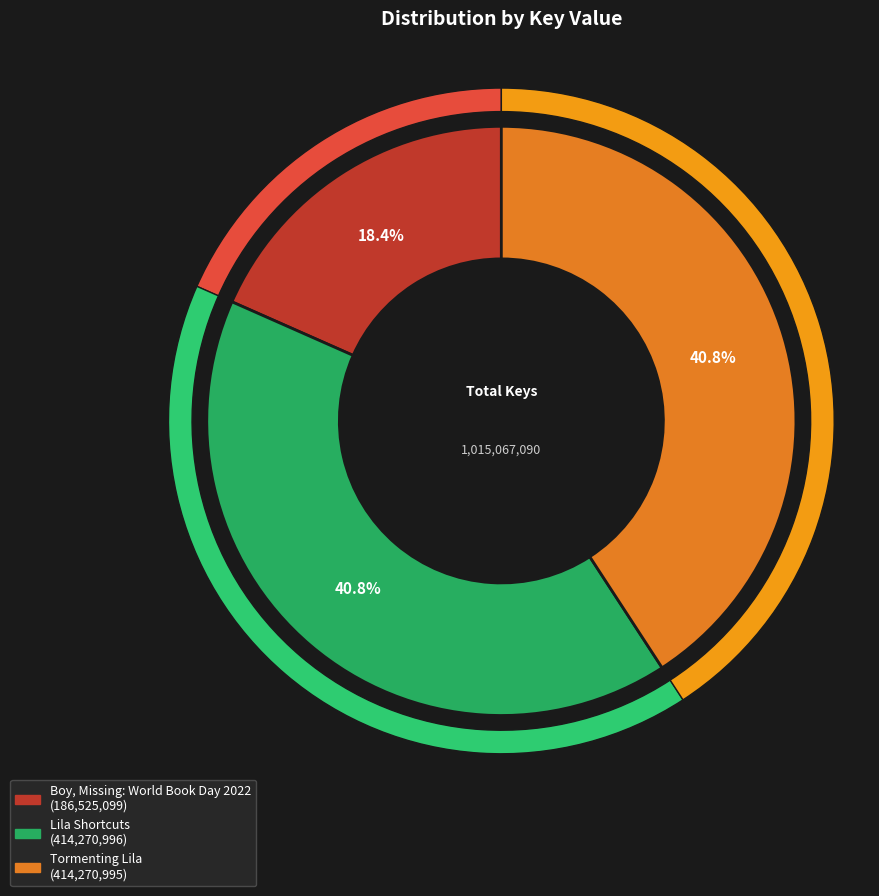

To the nearest percent, what is the combined percentage of Boy, Missing: World Book Day 2022 and Lila Shortcuts?

59%